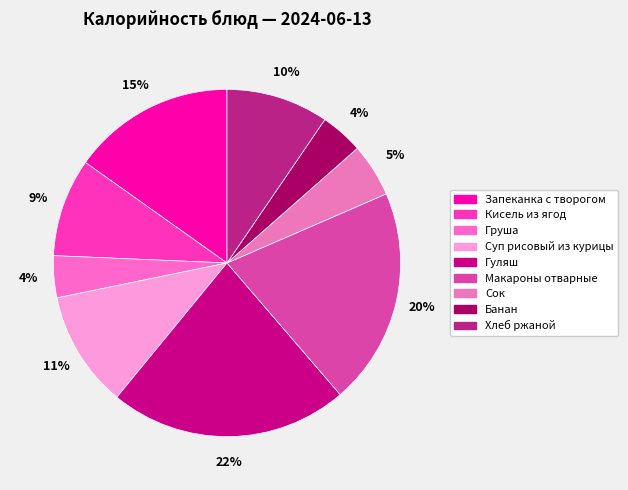

Is it true that Хлеб ржаной is 15% of the pie?

False